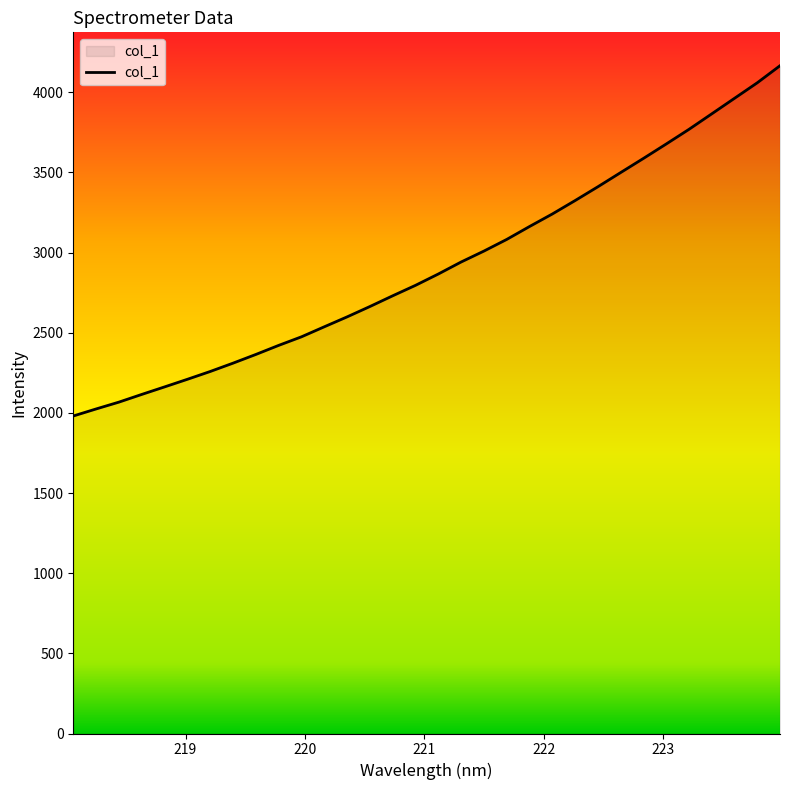

What is the greatest value displayed?

4165.4